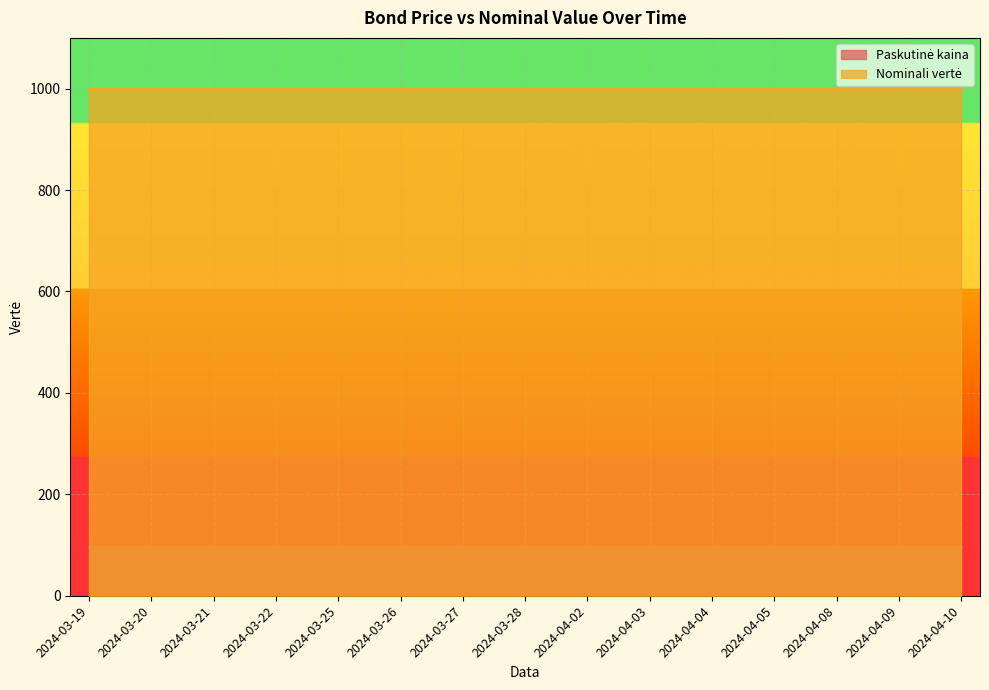

List the labels in order of Paskutinė kaina value, largest first.

2024-03-19, 2024-03-20, 2024-03-21, 2024-03-22, 2024-03-25, 2024-03-26, 2024-03-27, 2024-03-28, 2024-04-02, 2024-04-03, 2024-04-04, 2024-04-05, 2024-04-08, 2024-04-09, 2024-04-10